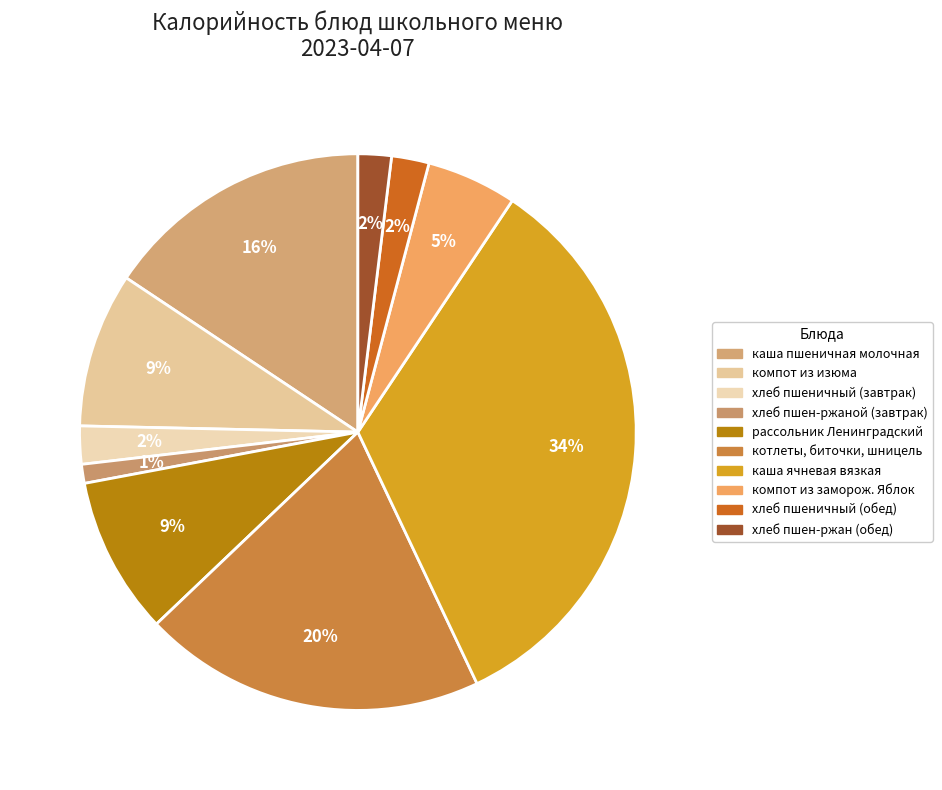

True or false: каша ячневая вязкая accounts for 19% of the total.

False